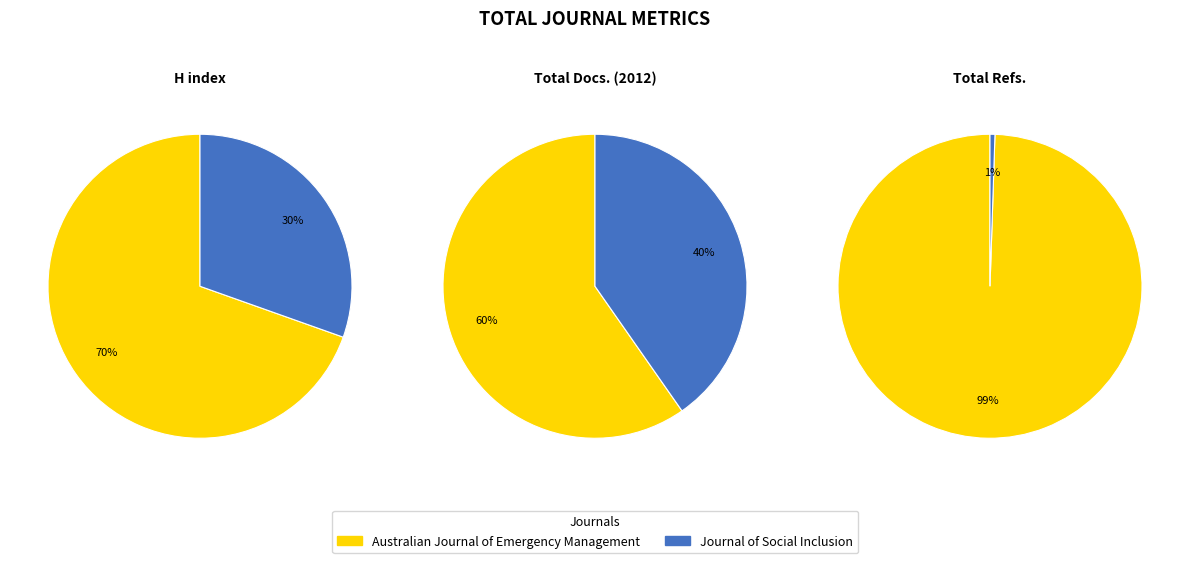

True or false: Australian Journal of Emergency Management accounts for 89% of the total.

False